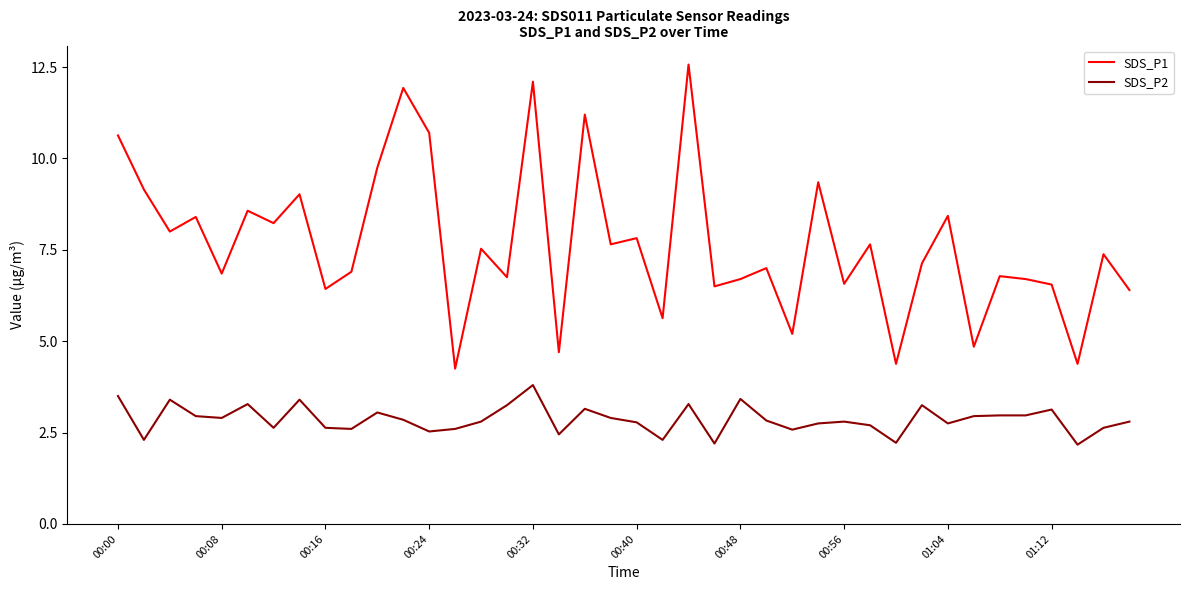

True or false: SDS_P1 and SDS_P2 cross at least once.

False